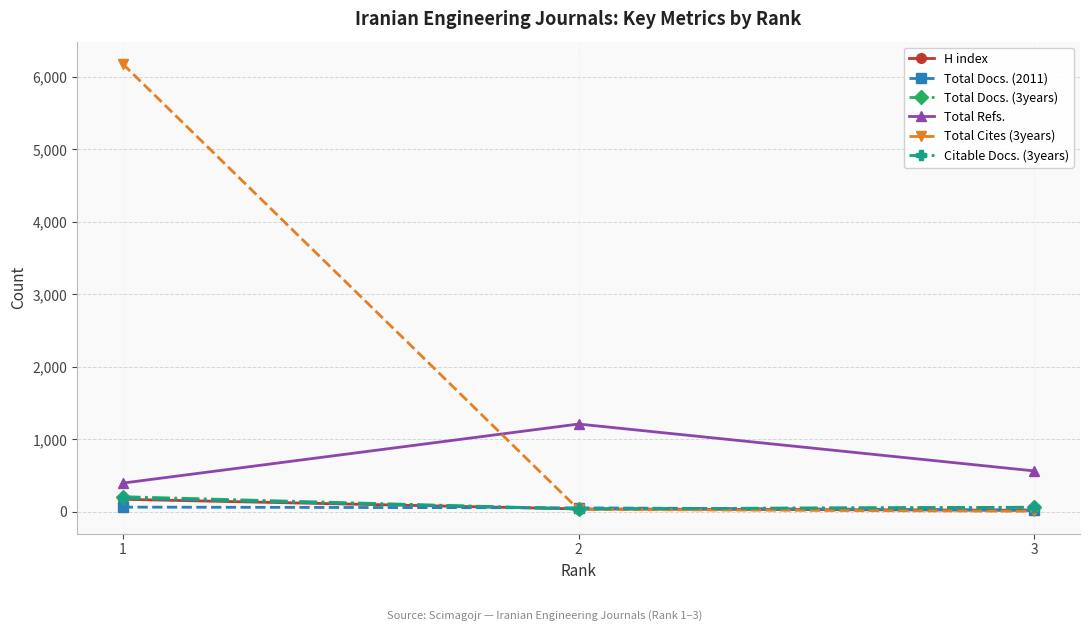

List the labels in order of Total Refs. value, largest first.

2, 3, 1